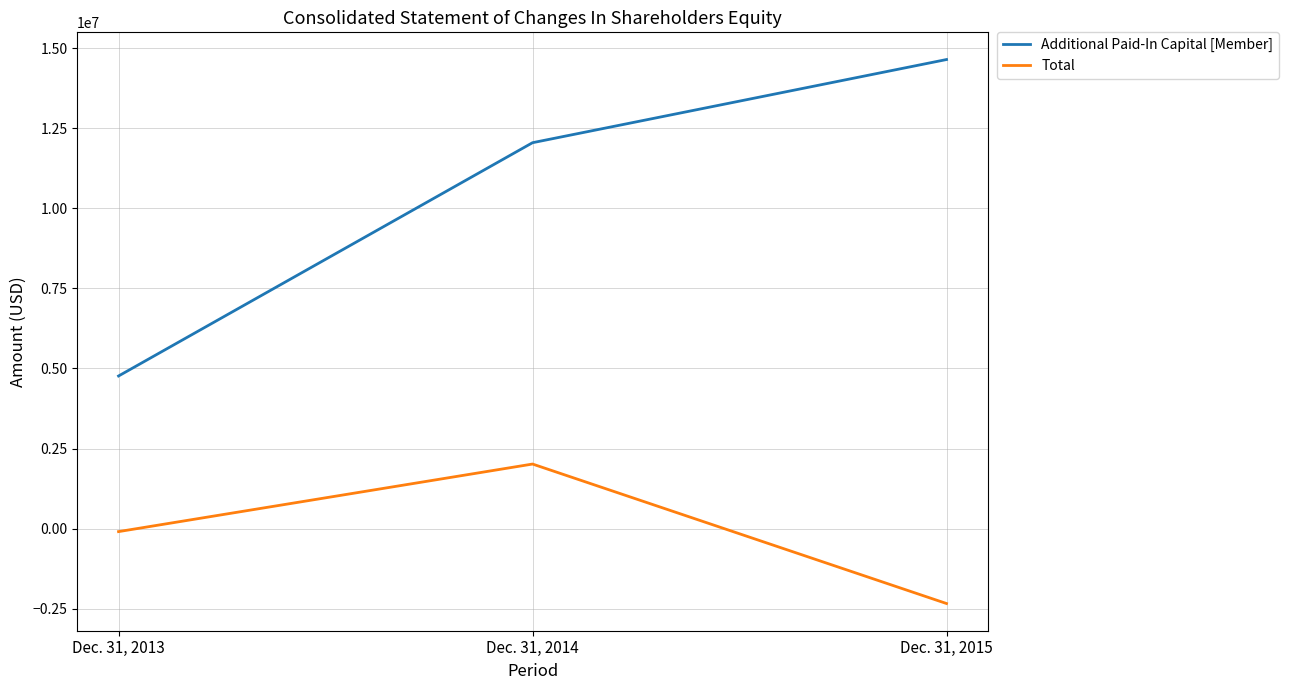

Reading left to right, list all the values displayed in this chart.

Additional Paid-In Capital [Member]: 4765253	12052575	14650519
Total: -95973	2014568	-2342390